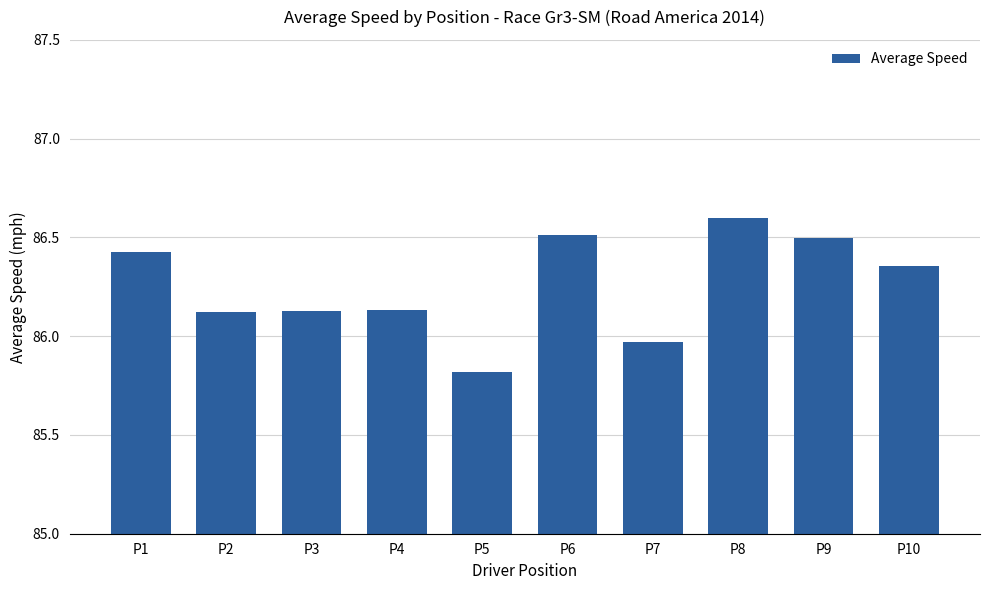

What is the ratio of the value at P2 to the value at P9?

1.0